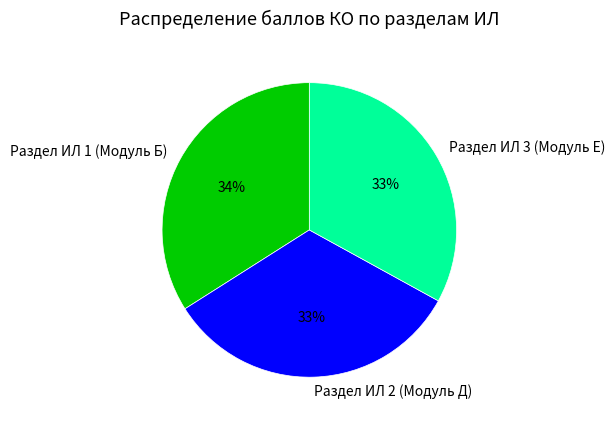

To the nearest percent, what percentage of the pie is Раздел ИЛ 1 (Модуль Б)?

34%